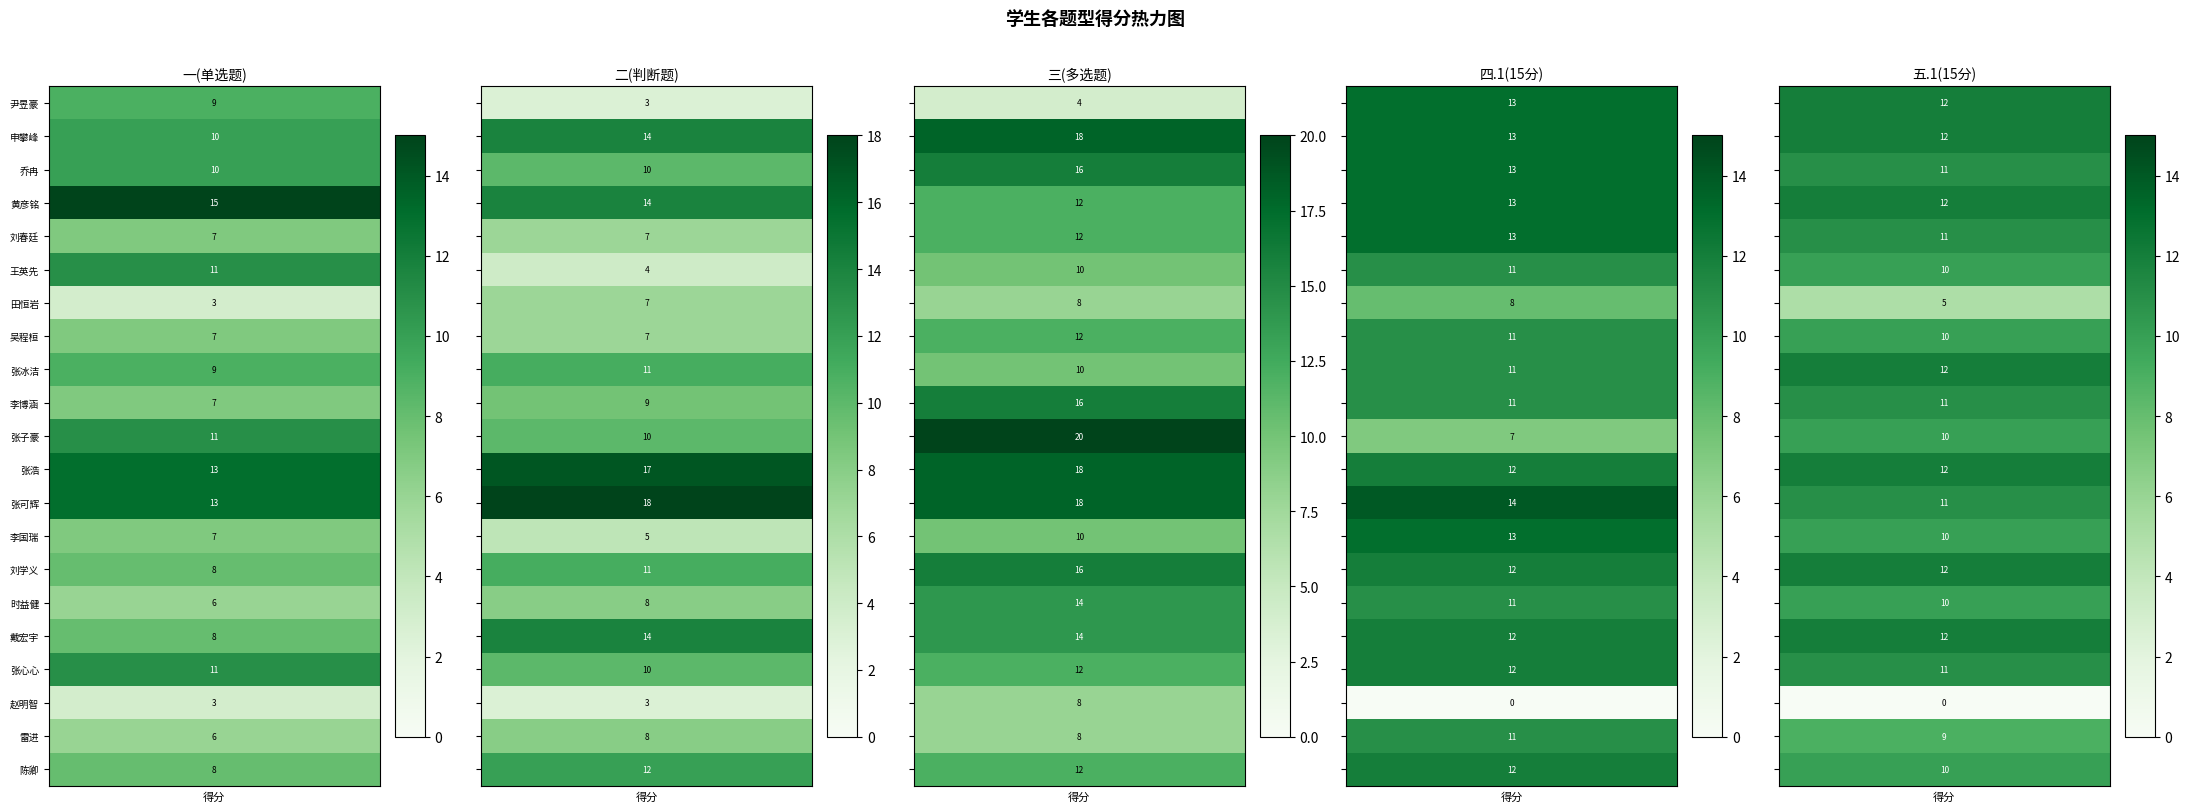

List the series in order of their peak value, lowest first.

五.1(15分), 四.1(15分), 一(单选题), 二(判断题), 三(多选题)